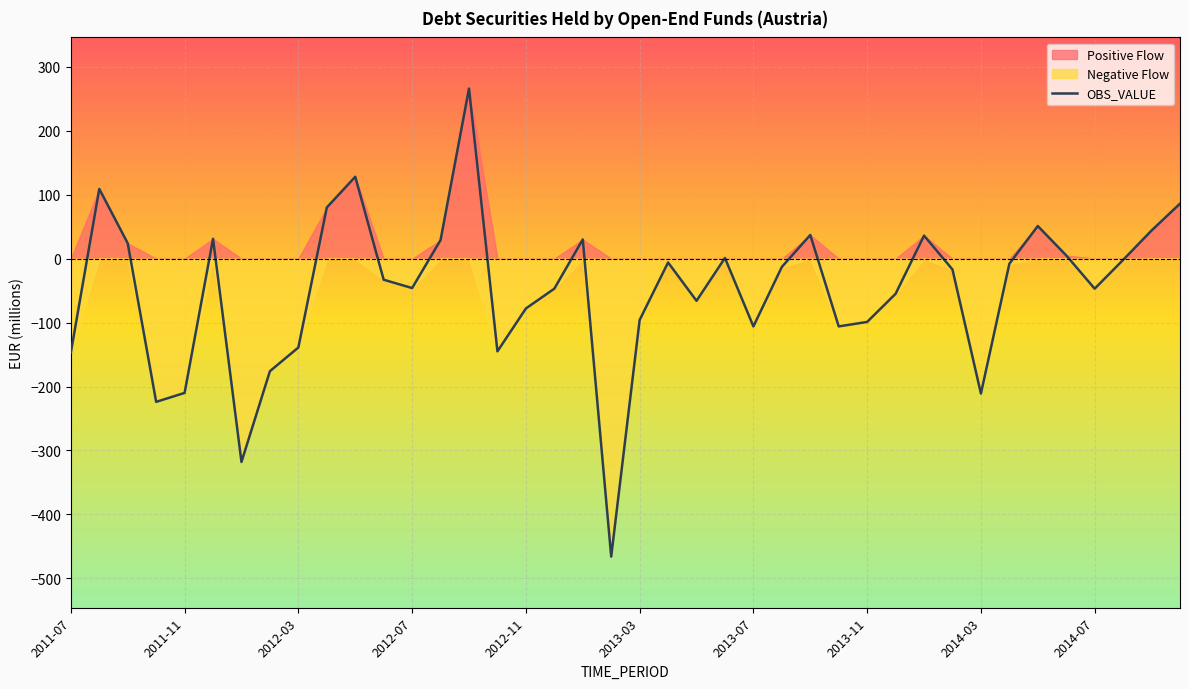

What is the sum of all values?

-1904